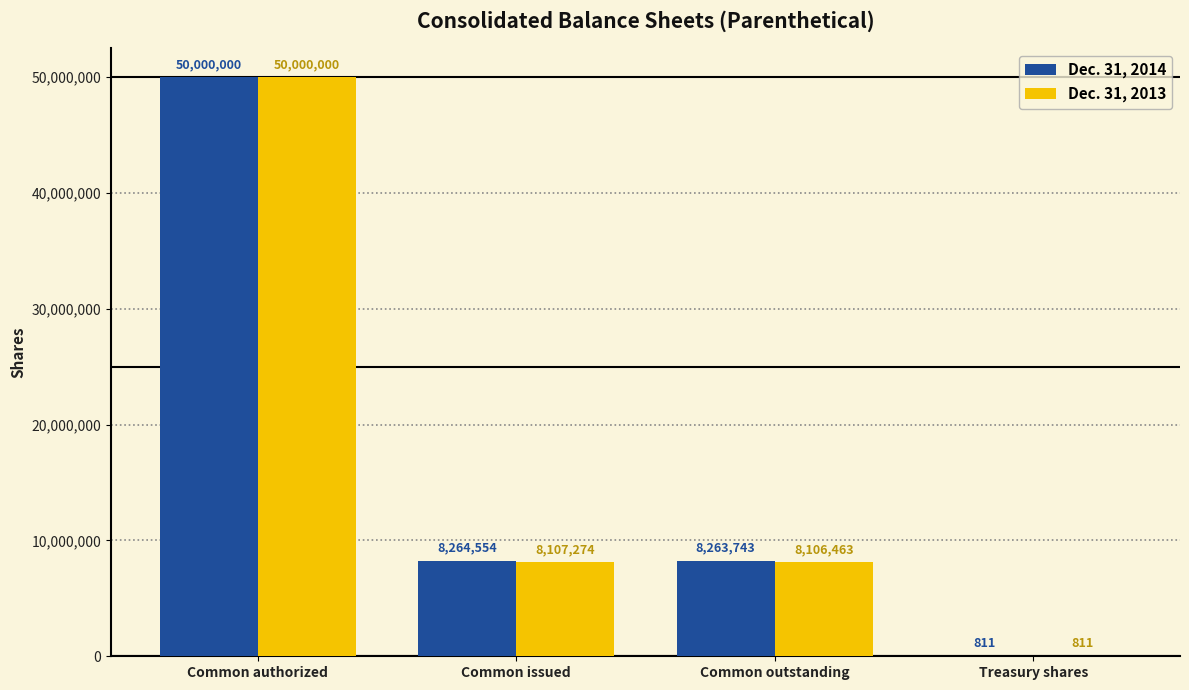

How many groups of bars are there?

4